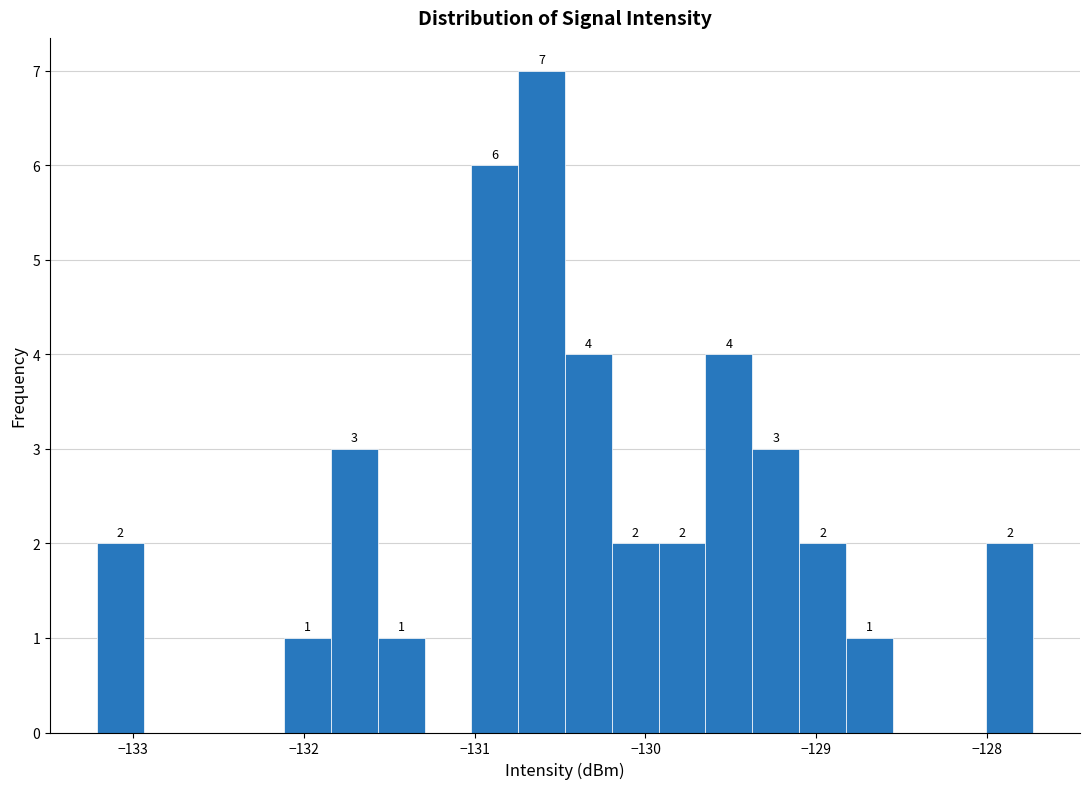

Around what value on the x-axis is the tallest bar? Give the approximate position of its centre, as read against the axis.

-130.6